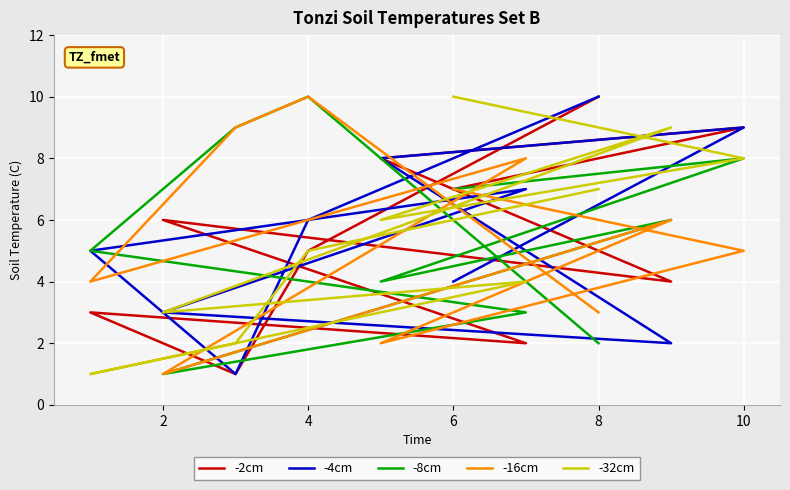

What is the minimum value shown in the chart?

1